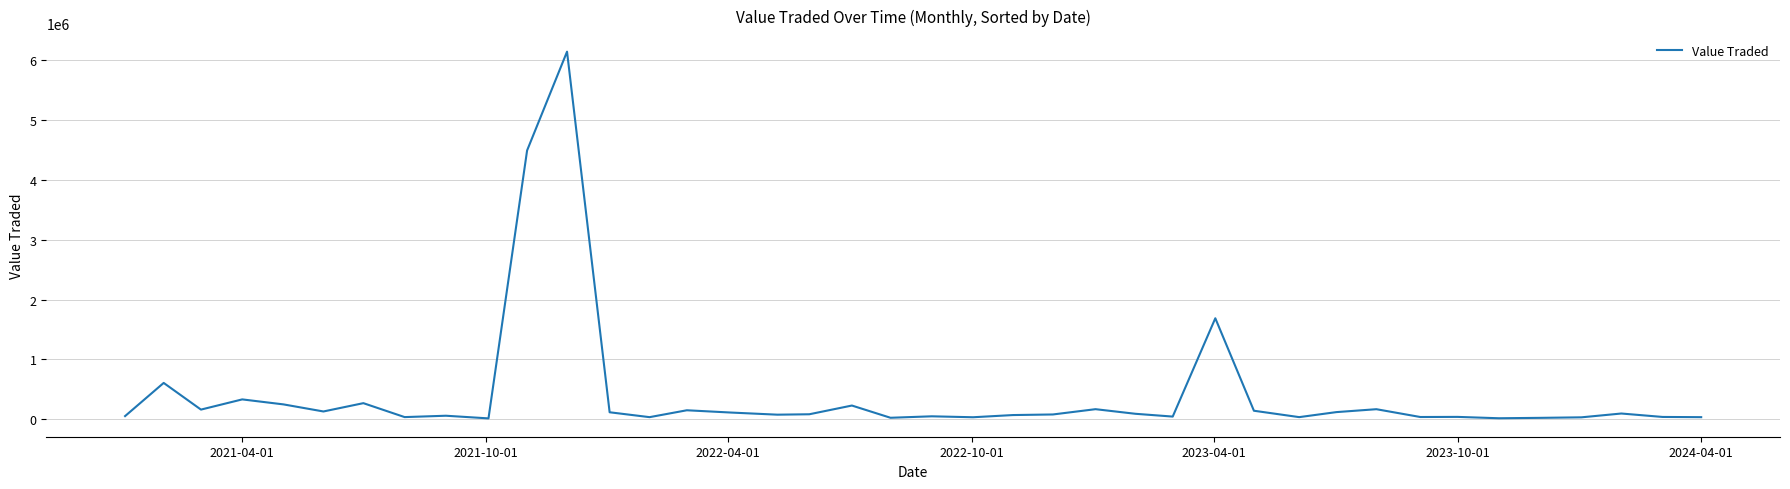

Count the number of categories in the chart.

40